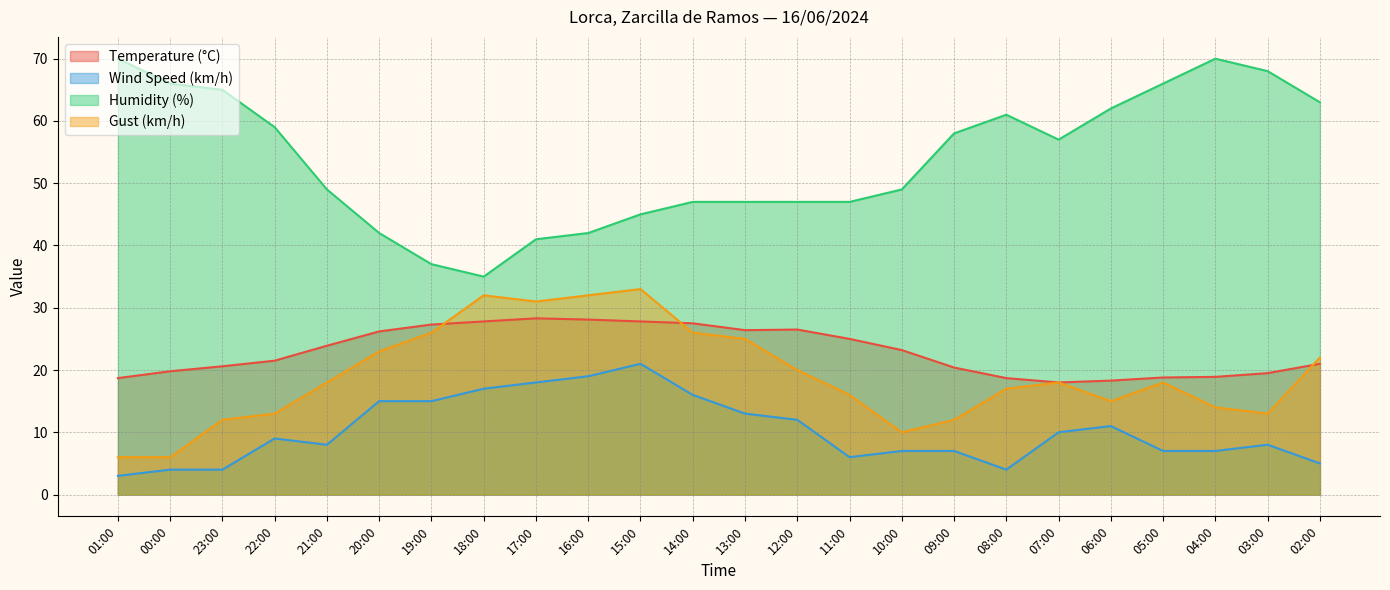

True or false: Temperature (°C) has more than 2 interior local peaks.

False